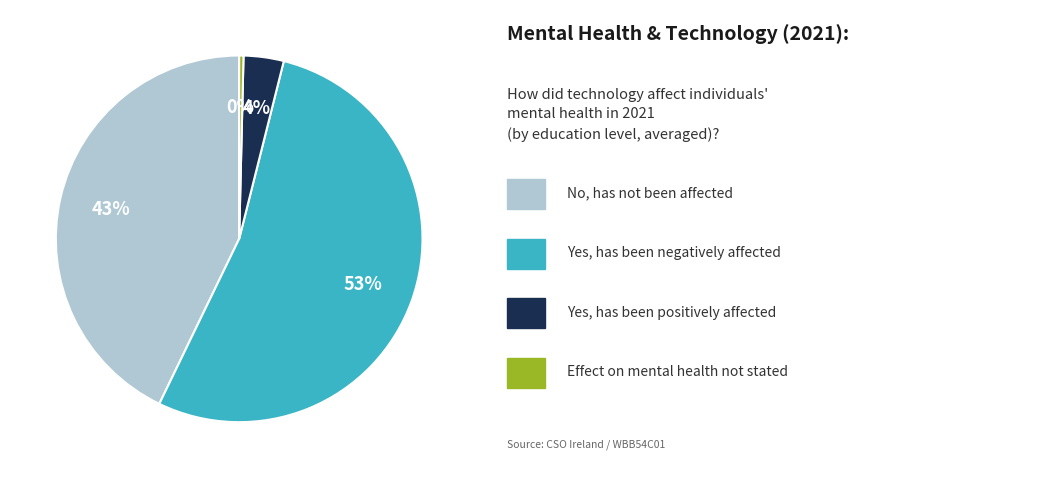

How many slices are in this pie chart?

4